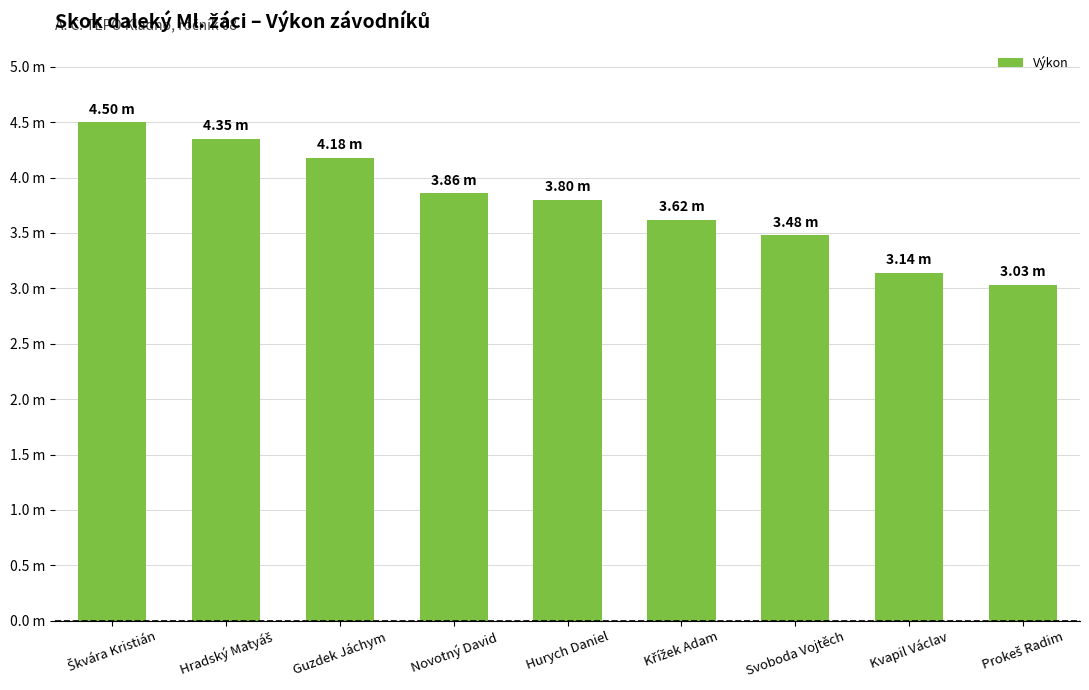

What is the smallest value displayed?

3.0